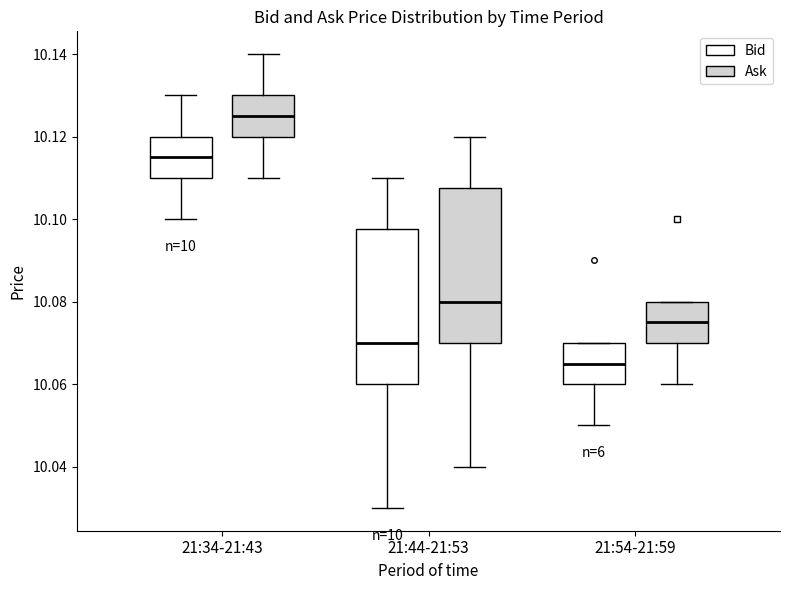

Which box's median line is the lowest?

21:54-21:59 (Bid)